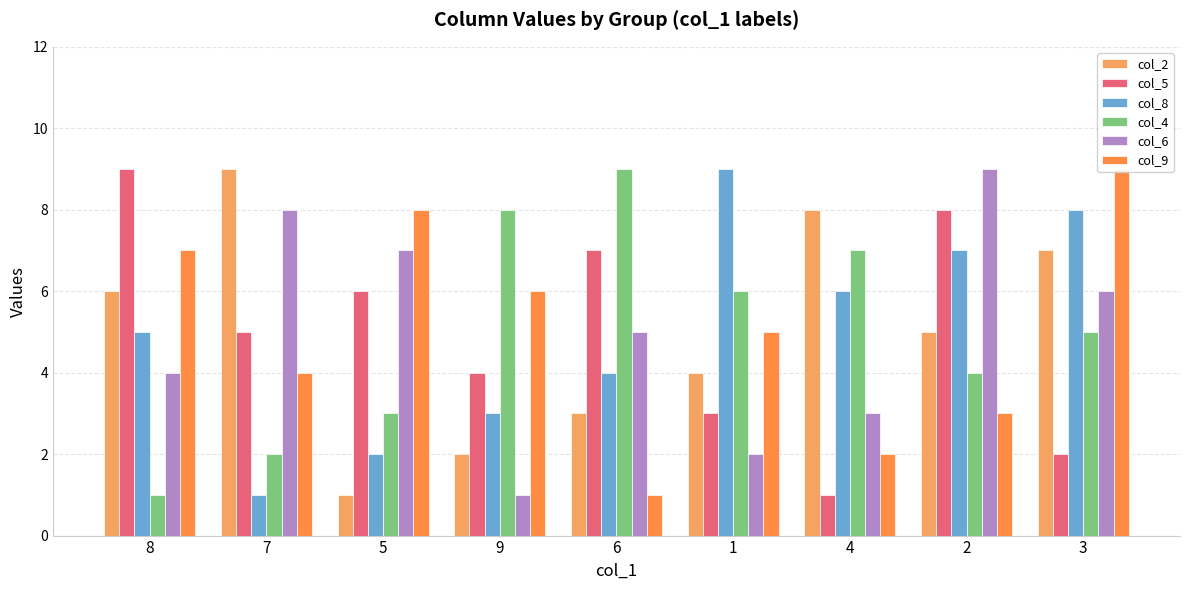

Are the bars horizontal?

No